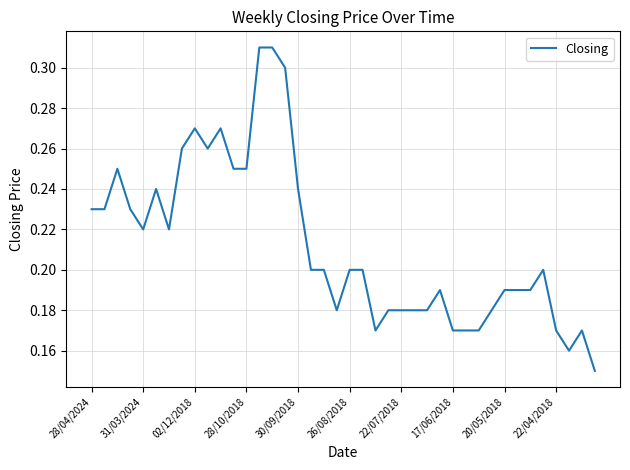

Does the chart have visible grid lines?

Yes